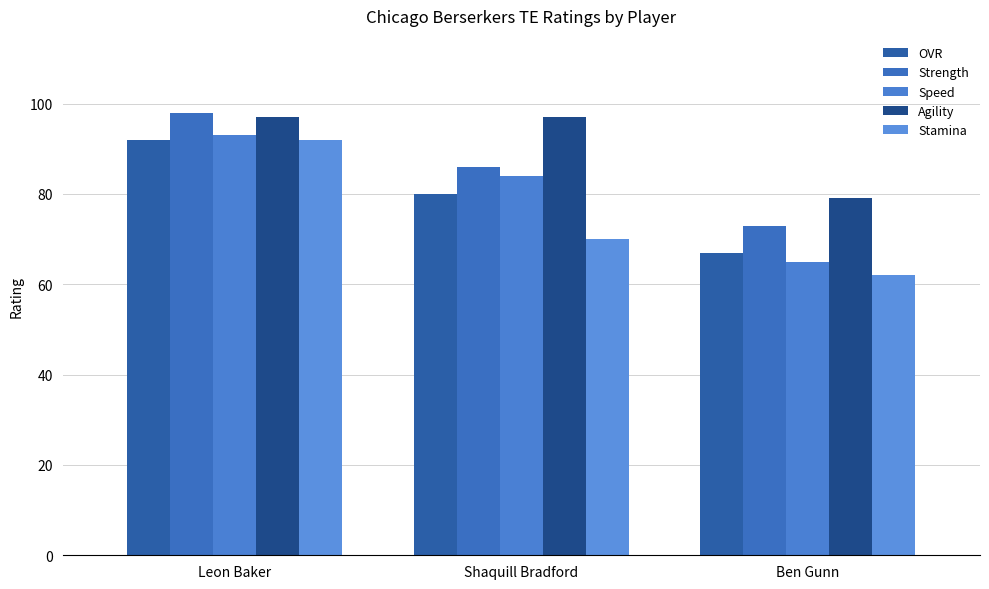

Rank the series at Shaquill Bradford from highest to lowest value.

Agility, Strength, Speed, OVR, Stamina